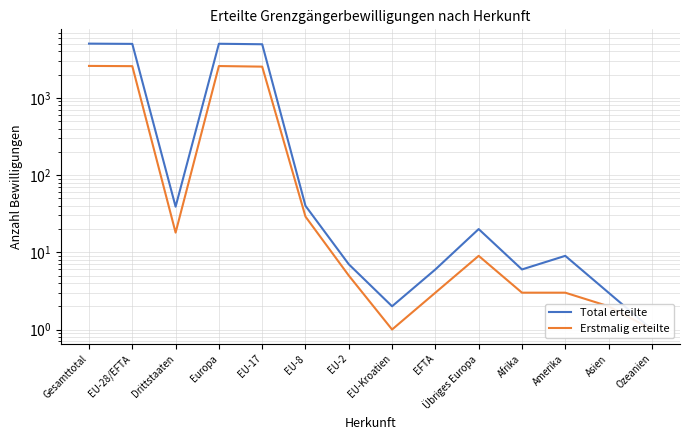

What is the value of the Erstmalig erteilte point at the 10th from the left?

9